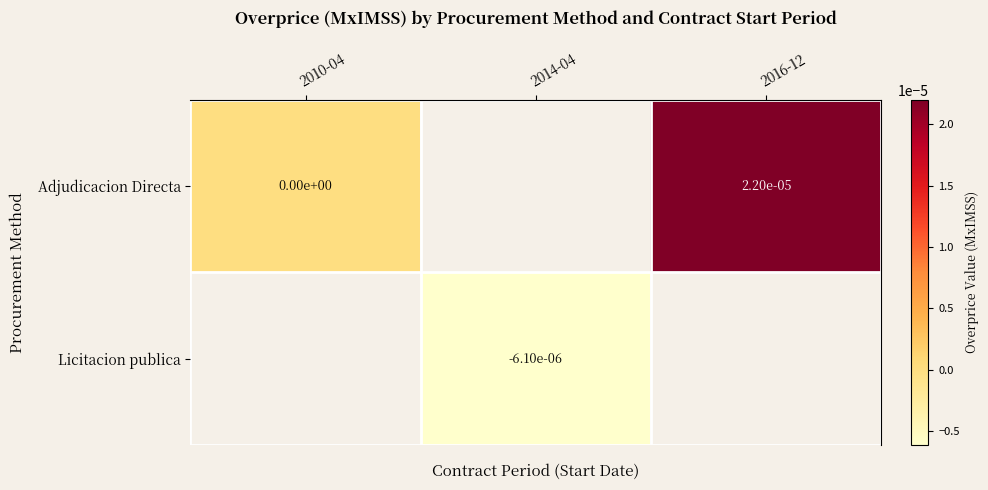

Is it true that Licitacion publica equals -0.0 at 2014-04?

True